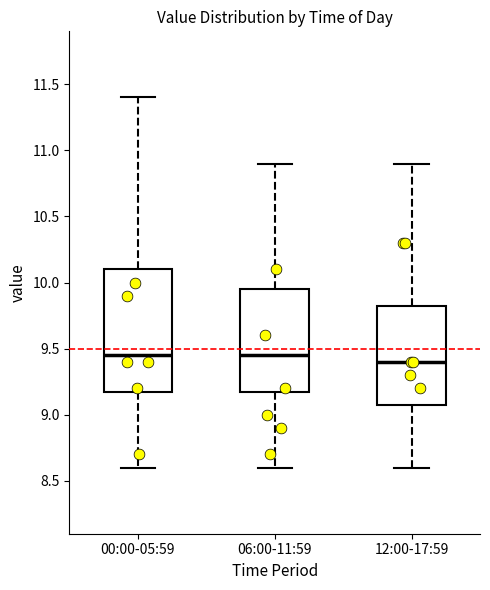

Reading left to right, transcribe this box plot: for each box, give where its median line is, the range the box spans, and where its two whiskers end, as read against the y-axis. The values are not printed on the chart, so give them approximately, as read against the axis.

00:00-05:59: median 9.45, box 9.20 to 10.10, whiskers 8.60 to 11.40
06:00-11:59: median 9.45, box 9.20 to 9.95, whiskers 8.60 to 10.90
12:00-17:59: median 9.40, box 9.10 to 9.85, whiskers 8.60 to 10.90